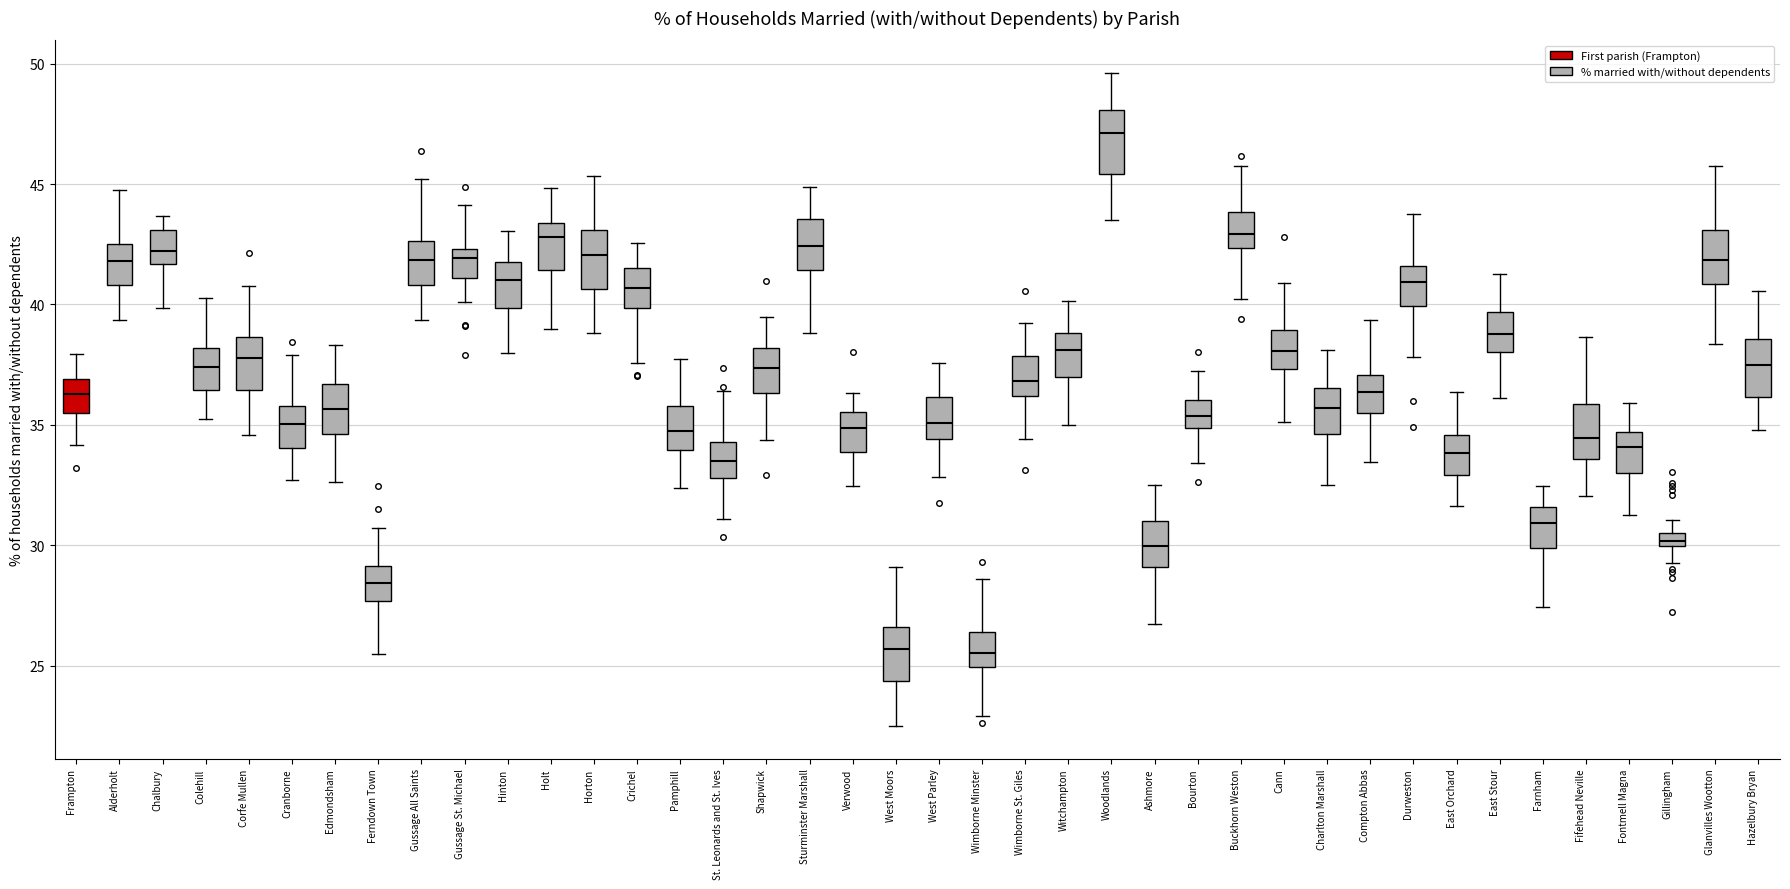

Where does the median line of the box for Fifehead Neville sit on the y-axis? The values are not printed on the chart, so give them approximately, as read against the axis.

34.5